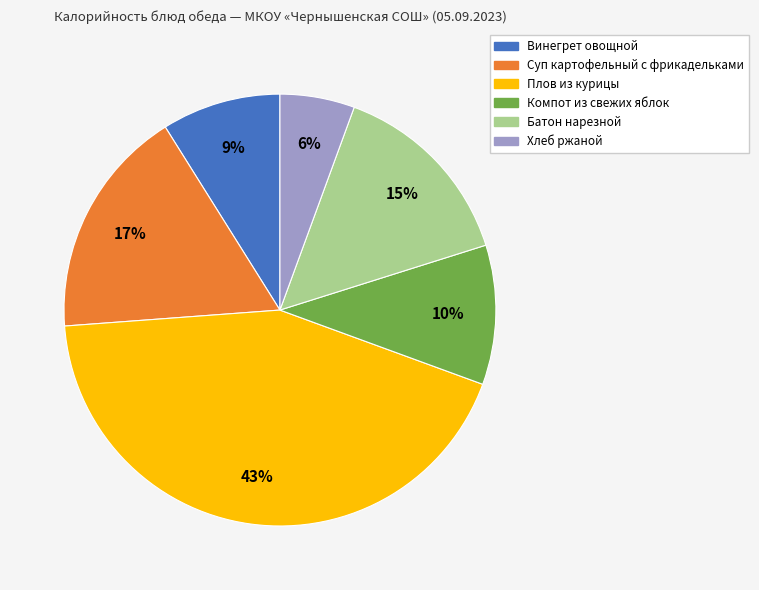

The Плов из курицы slice represents 43% of the pie. True or false?

True